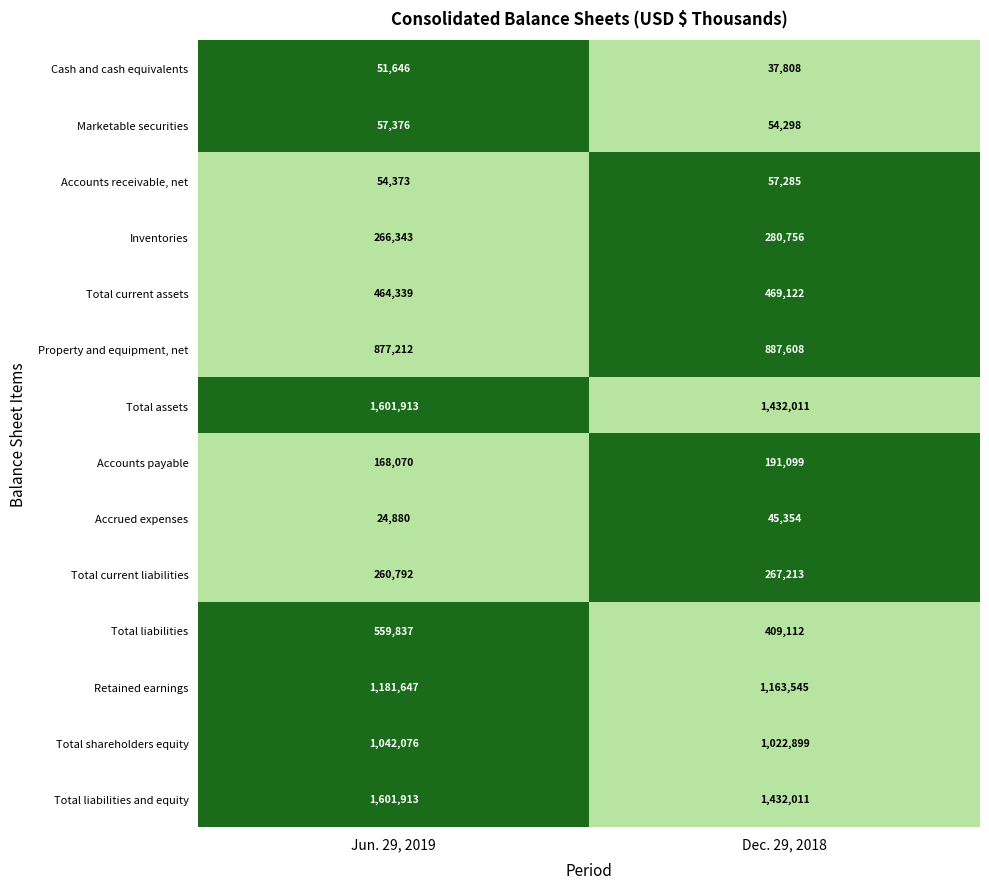

What is the sum of the Marketable securities values at Jun. 29, 2019 and Dec. 29, 2018?

111674